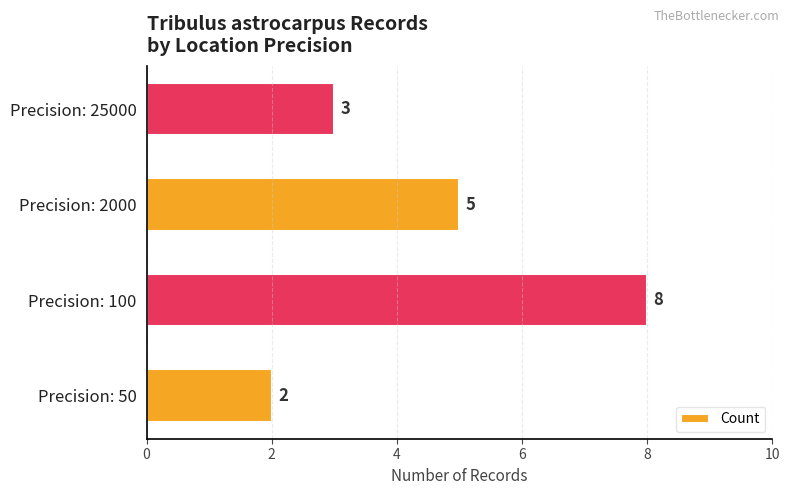

How many series are shown in this chart?

1